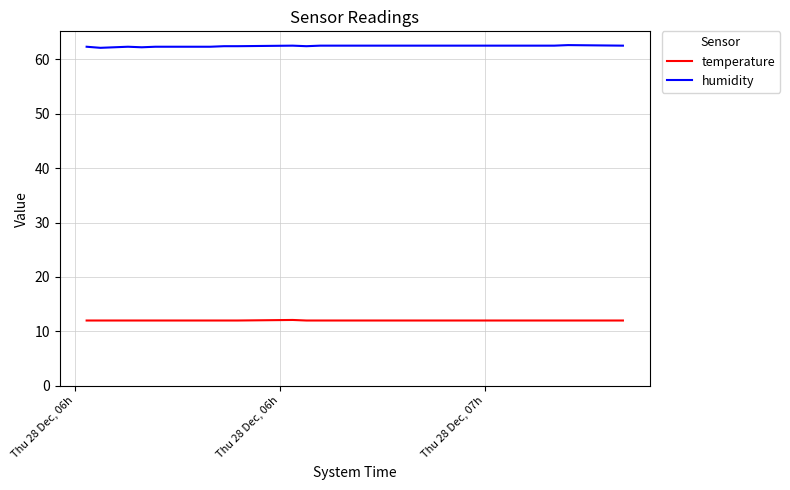

List the series in order of their peak value, highest first.

humidity, temperature